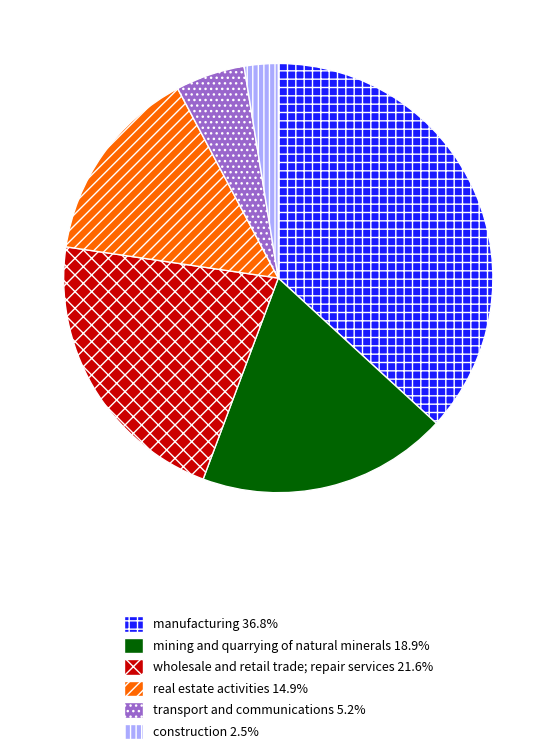

Which slice is the largest?

manufacturing